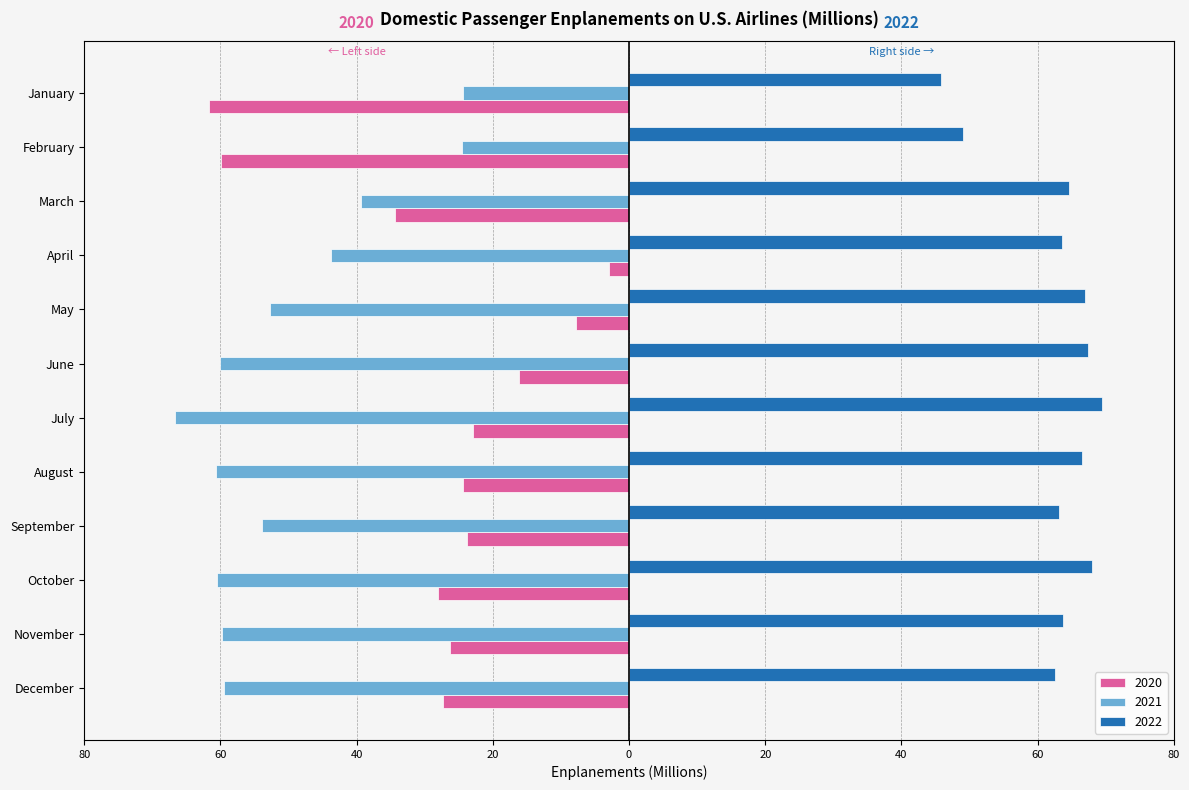

What are all the series names shown in the legend?

2020, 2021, 2022